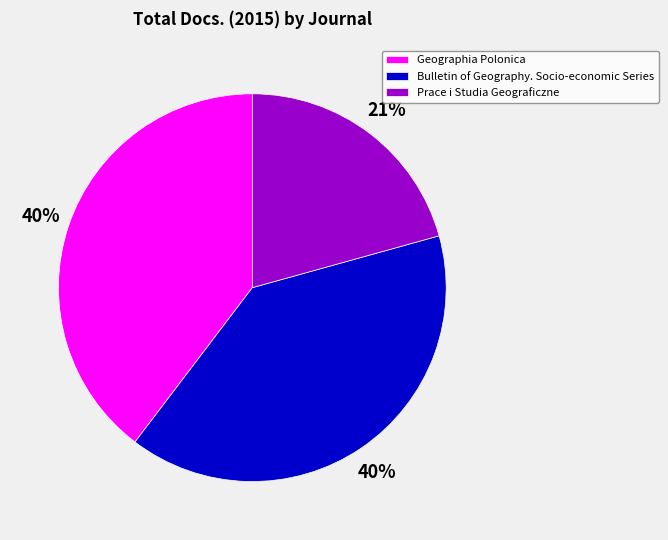

What is the ratio of the value at Bulletin of Geography. Socio-economic Series to the value at Prace i Studia Geograficzne?

1.9